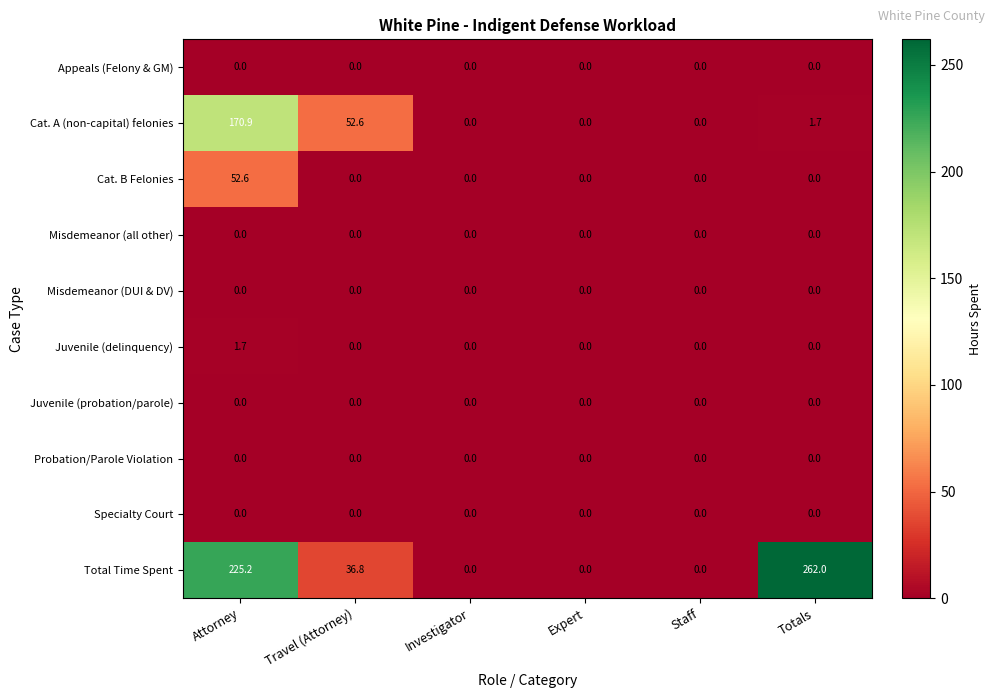

At how many categories does at least one series exceed 38?

3